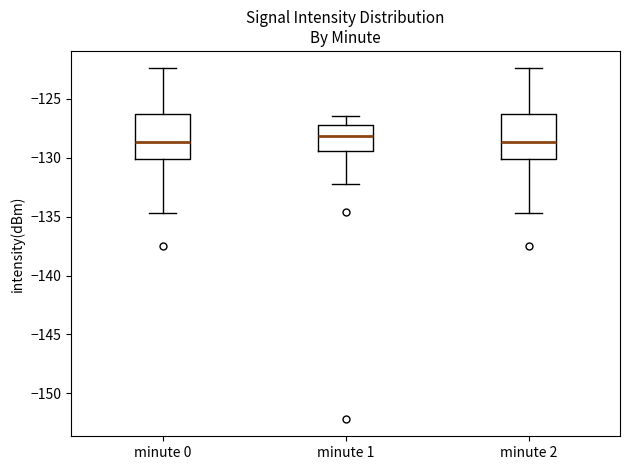

Which box has the highest median line?

minute 1